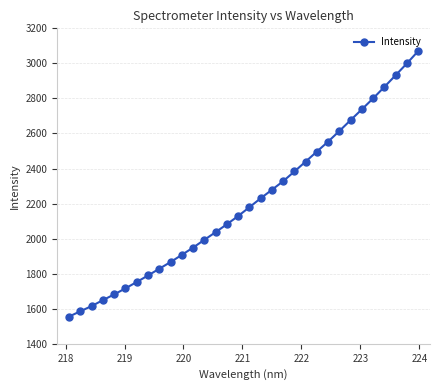

What is the sum of all values?

70726.9